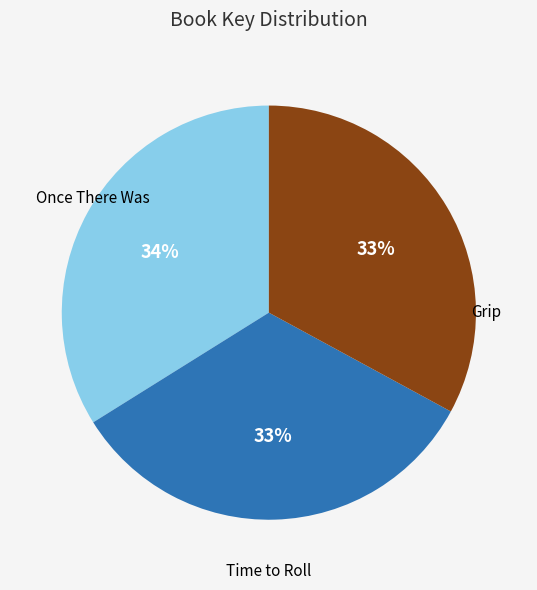

To the nearest percent, what percentage of the pie is Time to Roll?

33%